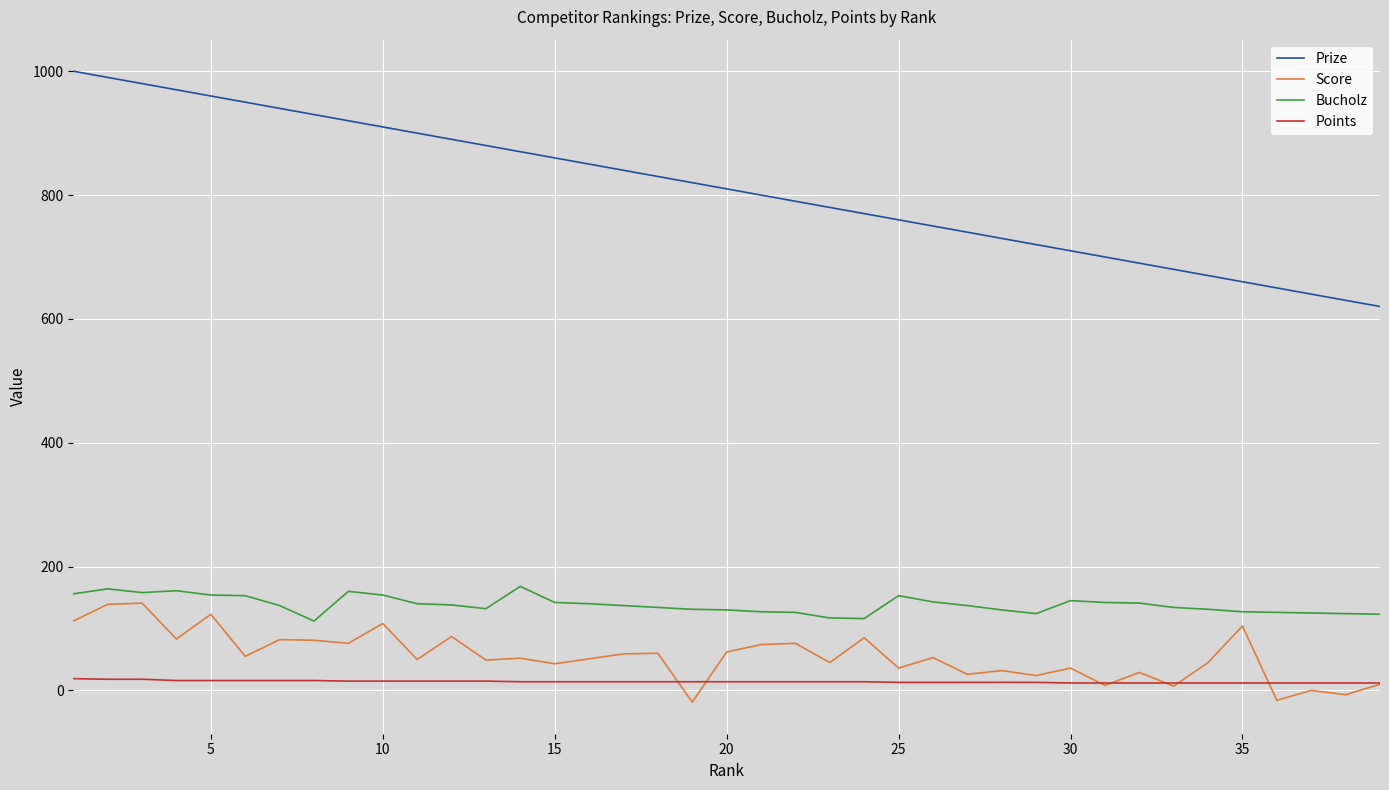

What is the greatest value displayed?

1000